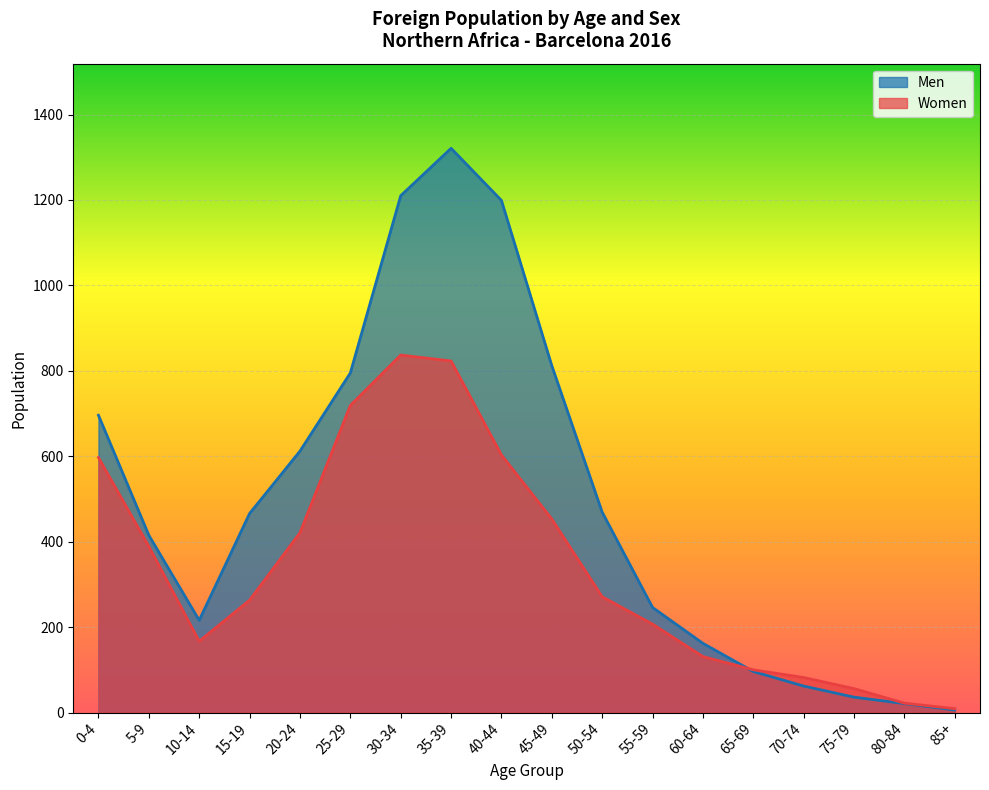

What is the difference between the highest and lowest values at 80-84?

1